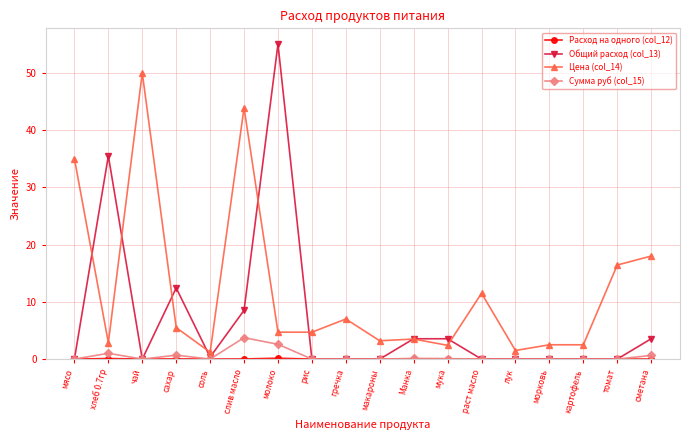

At which category does Общий расход (col_13) reach its first local valley?

чай